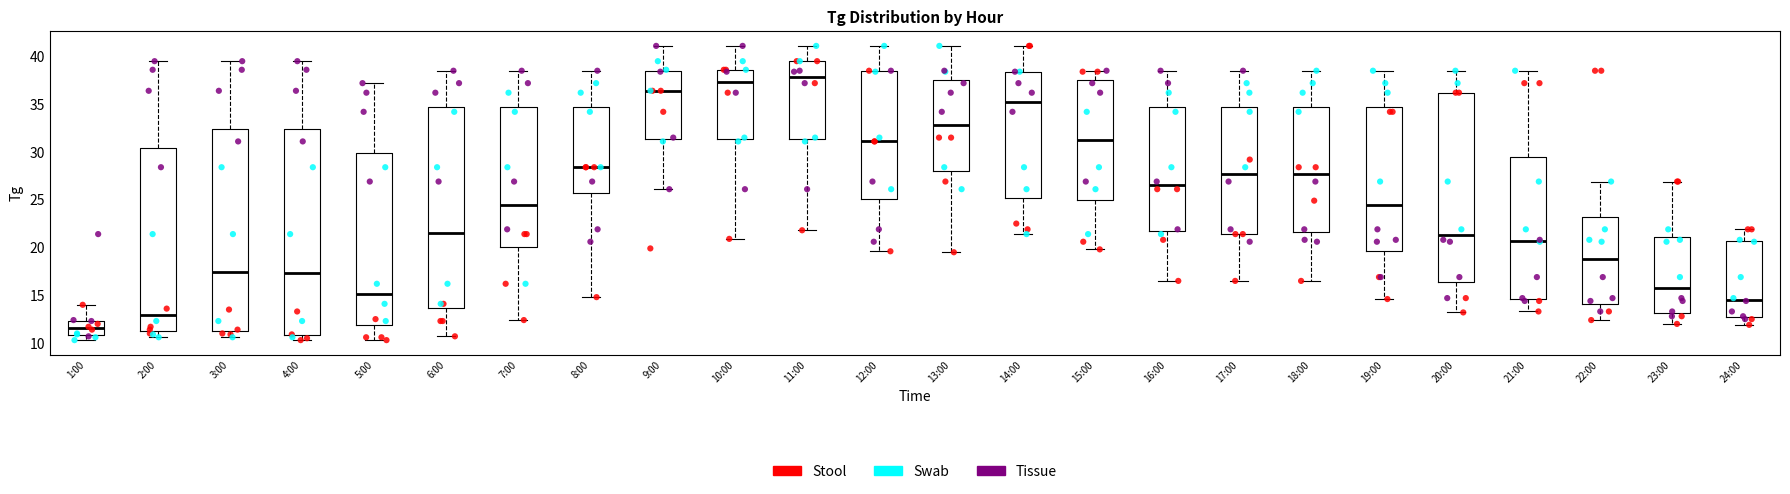

Where does the lower whisker of the box for 13:00 end on the y-axis? The values are not printed on the chart, so give them approximately, as read against the axis.

19.5